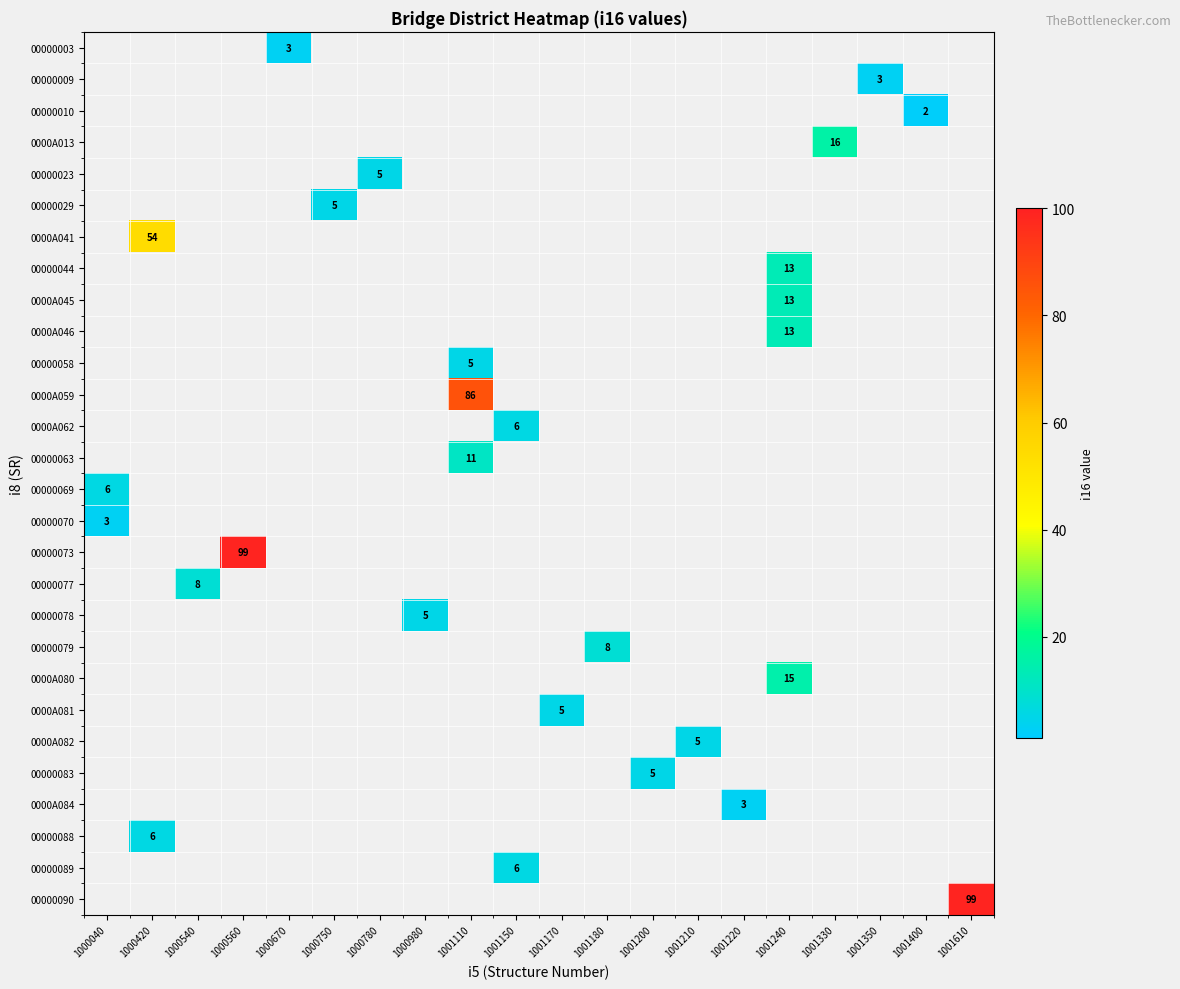

At which category does the chart reach its minimum across all series?

1001400